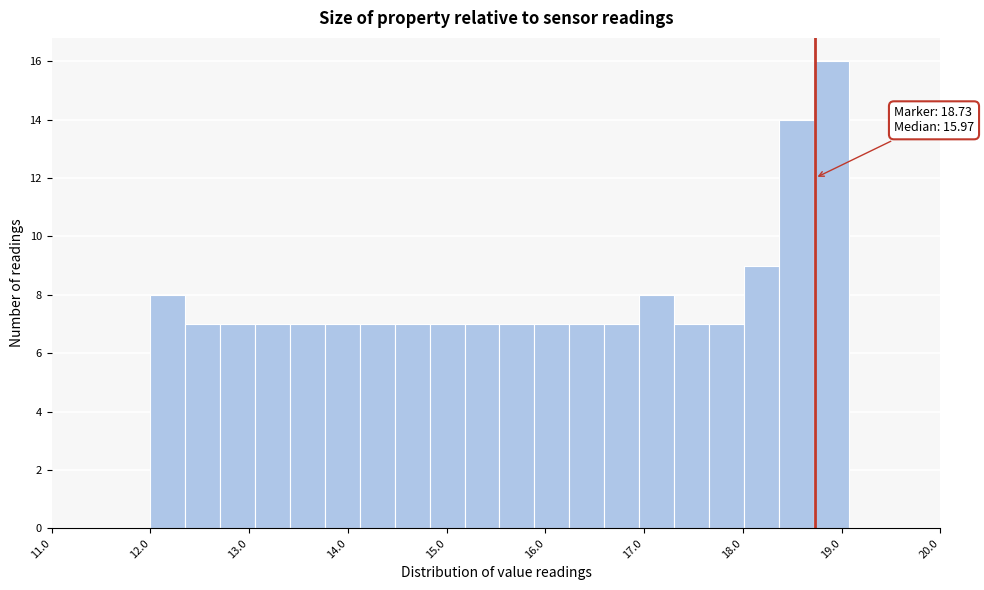

Read against the x-axis, roughly where is the centre of the tallest bar?

18.9